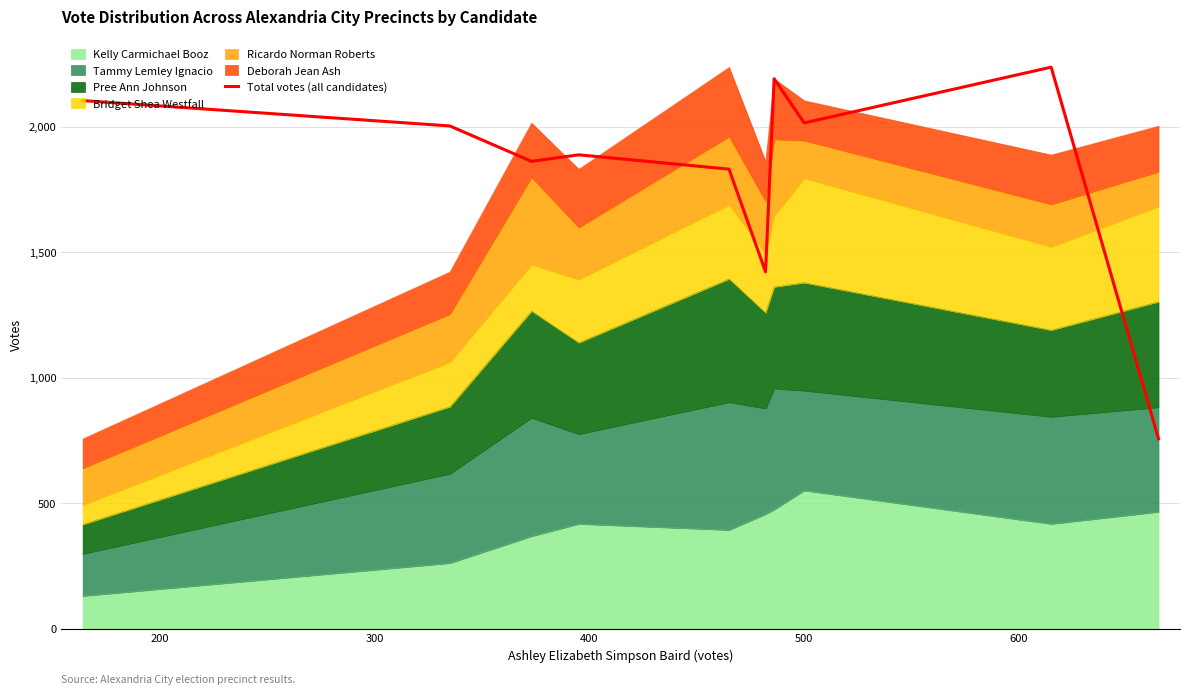

Is it true that the value at 9 is 241?

False